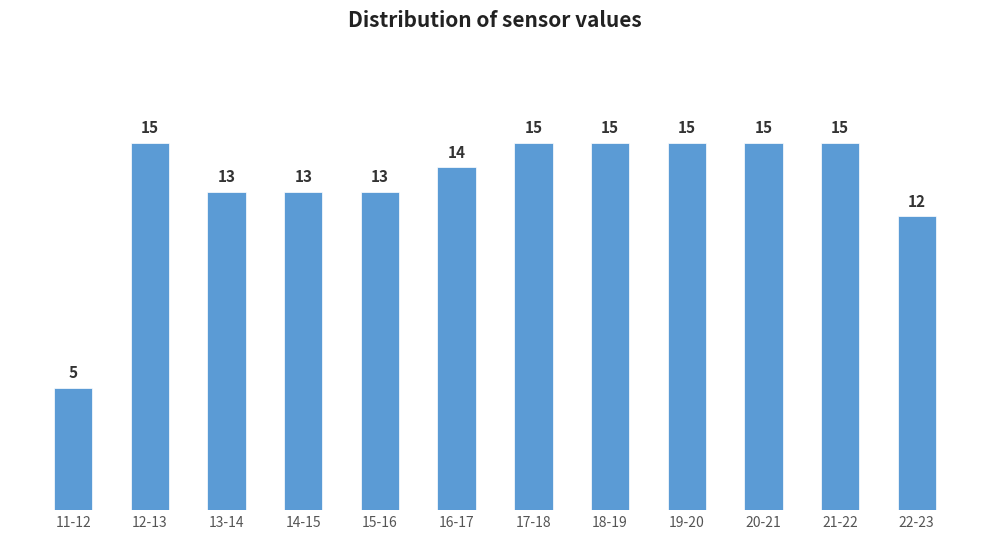

Reading left to right, extract all data points from this chart.

5	15	13	13	13	14	15	15	15	15	15	12